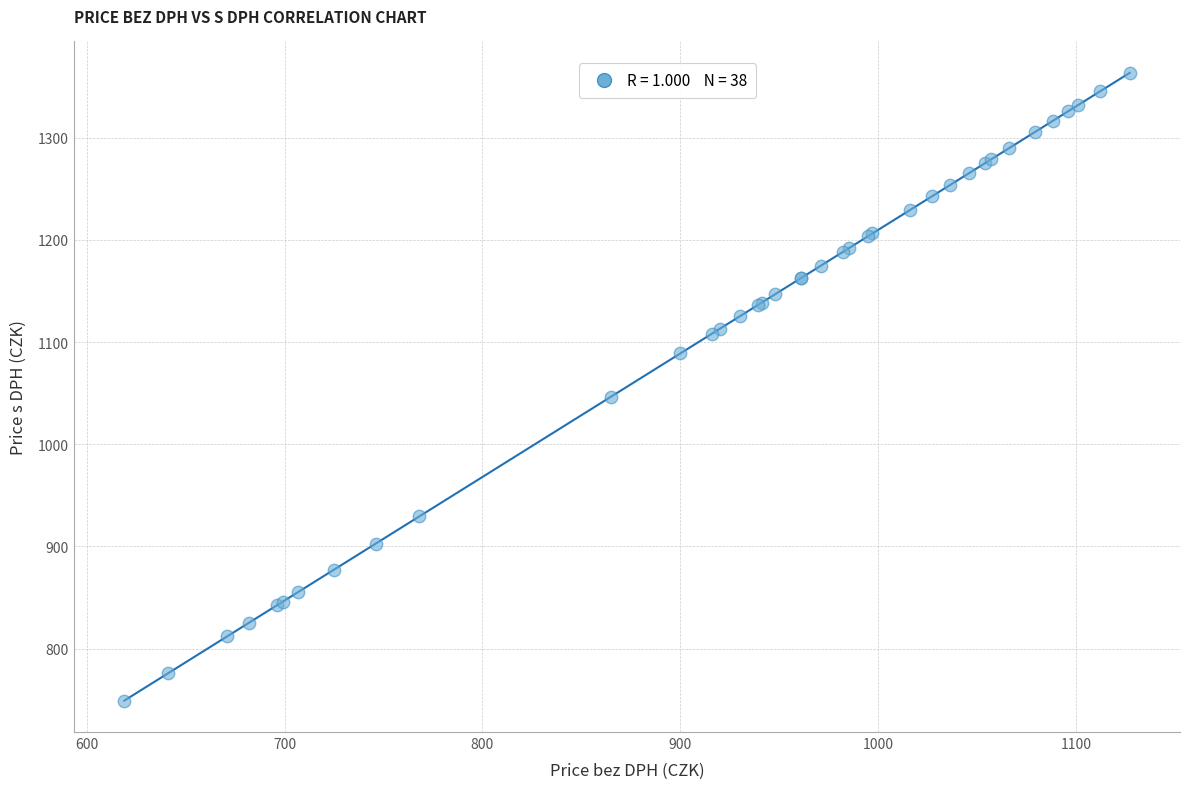

What Y value in the scatter plot is closest to 1056?

1046.7